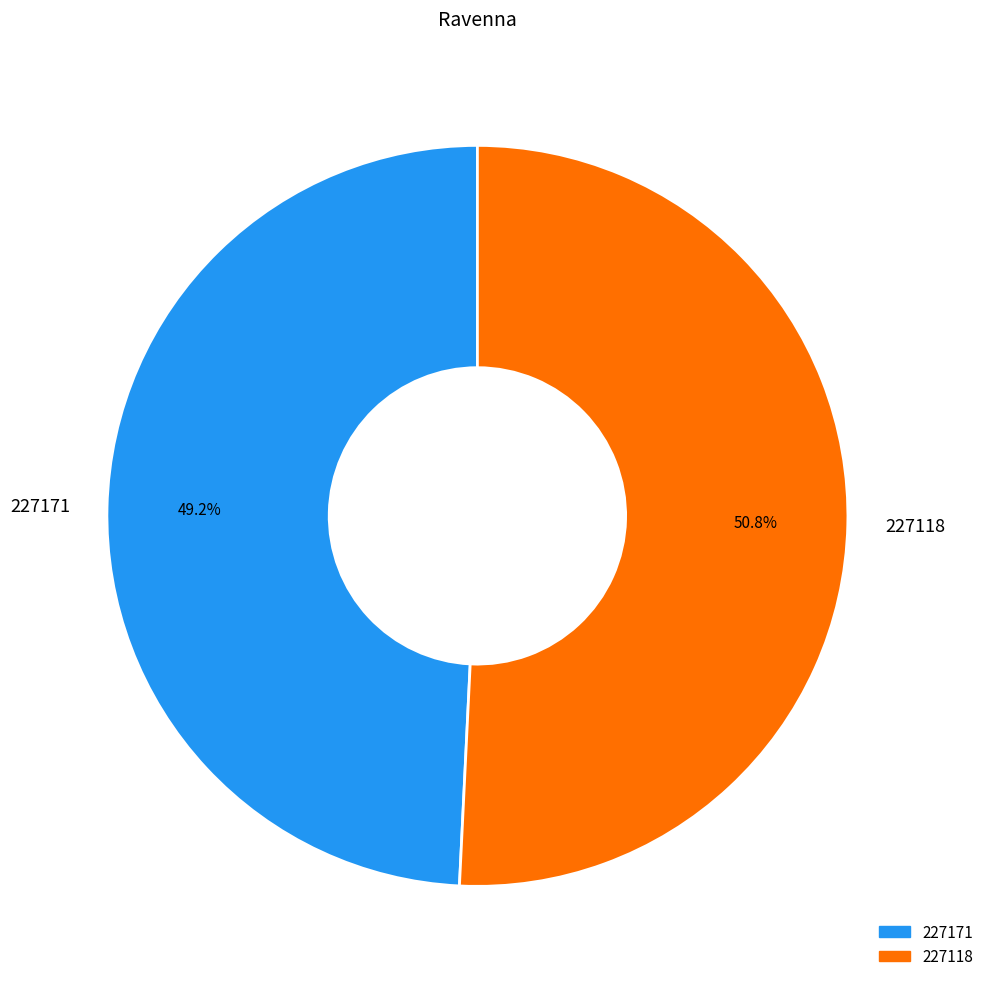

Does 227118 represent more than half of the total?

Yes